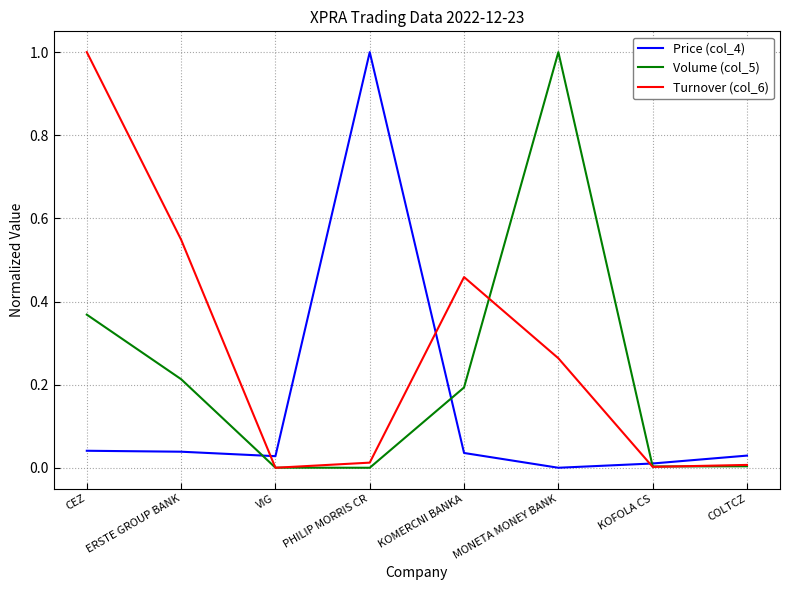

What is the difference between the maximum and second lowest values in the Volume (col_5) series?

1.0